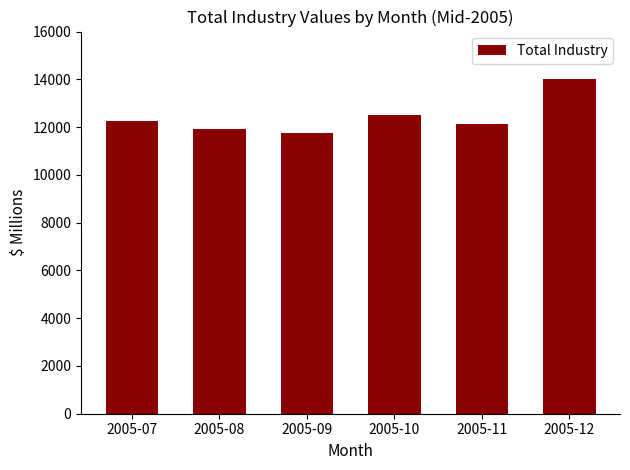

List the labels in order of value, largest first.

2005-12, 2005-10, 2005-07, 2005-11, 2005-08, 2005-09